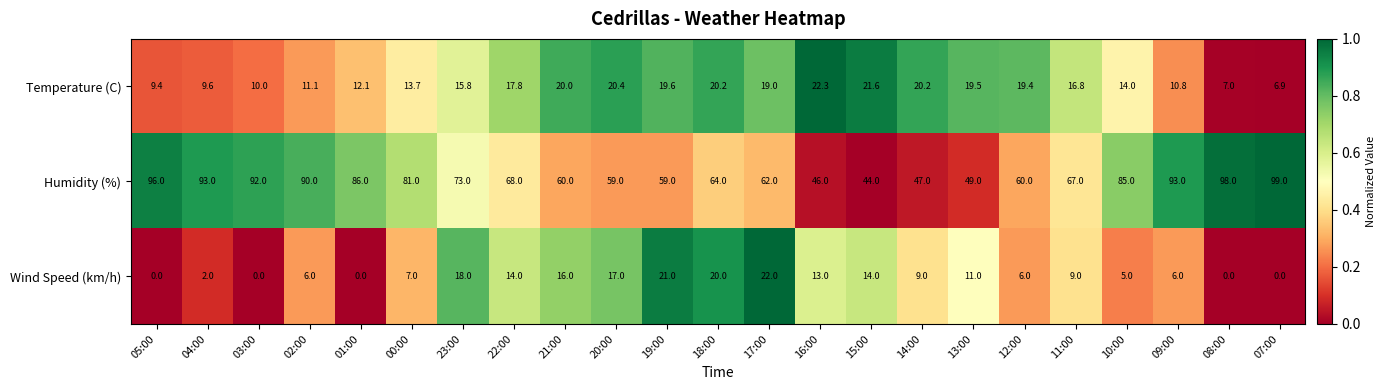

True or false: Wind Speed (km/h) has a value of 18.0 at 23:00.

True